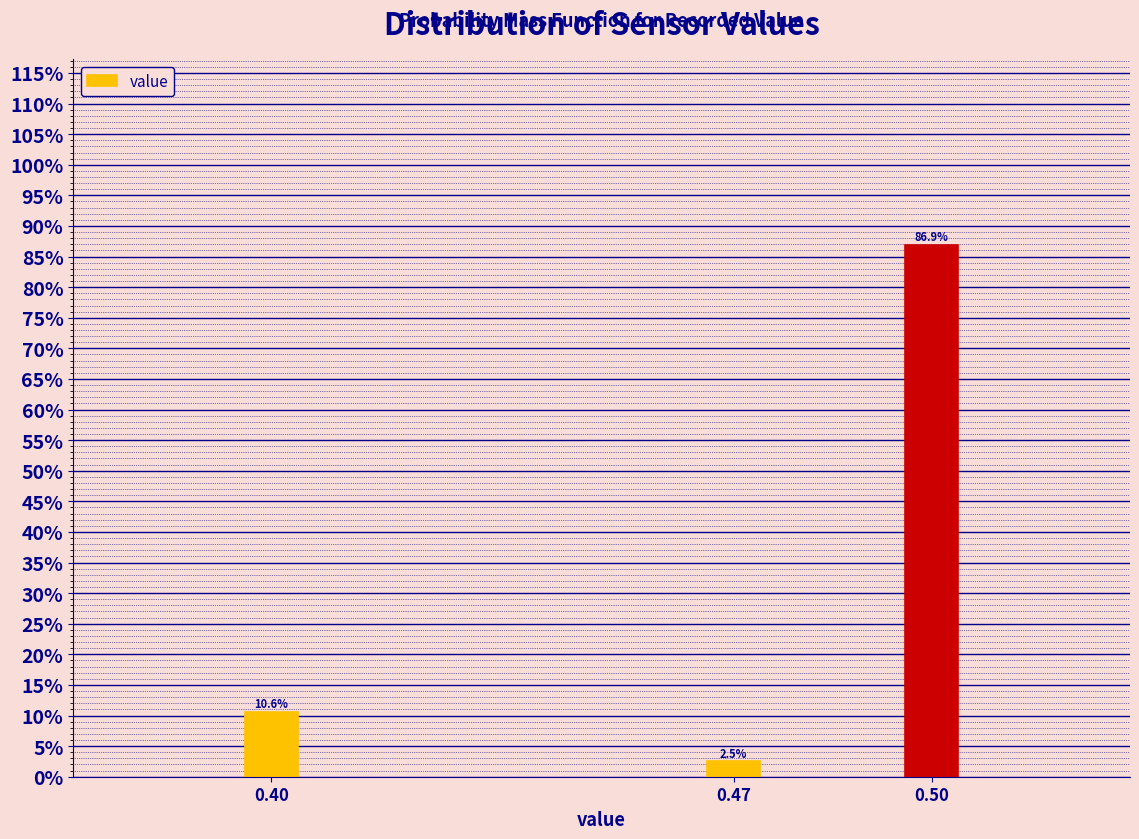

Reading left to right, transcribe all the data shown in this chart.

0.40=10.6	0.47=2.5	0.50=86.9